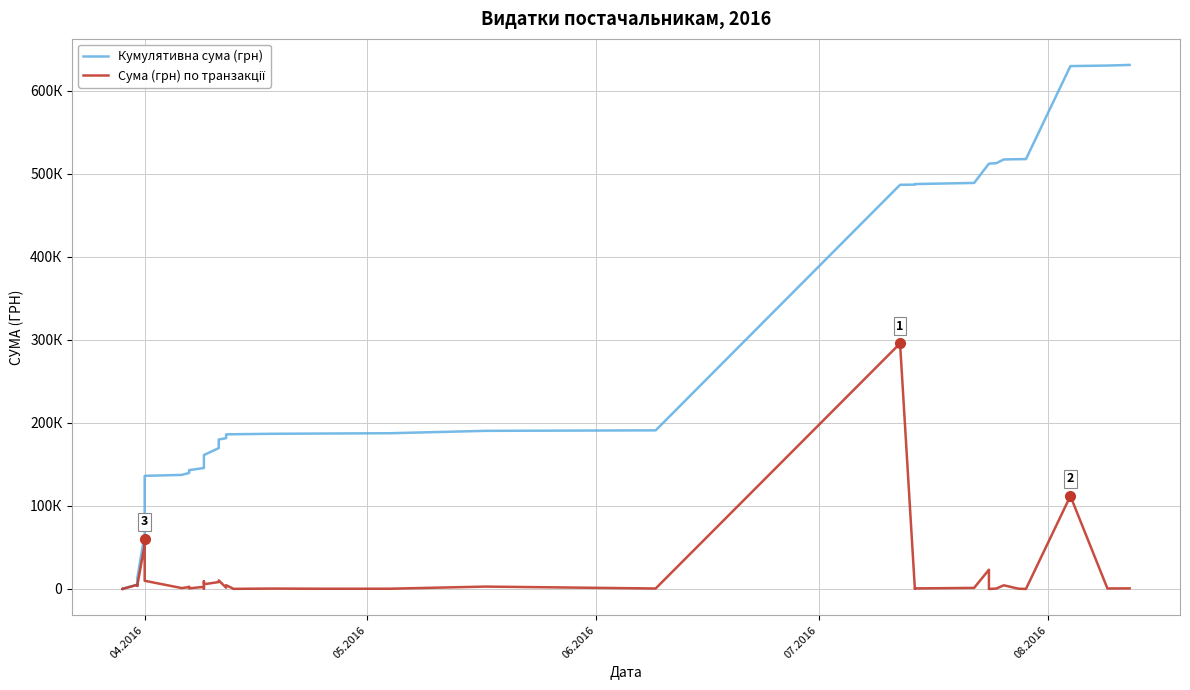

How many data points does each series have?

40